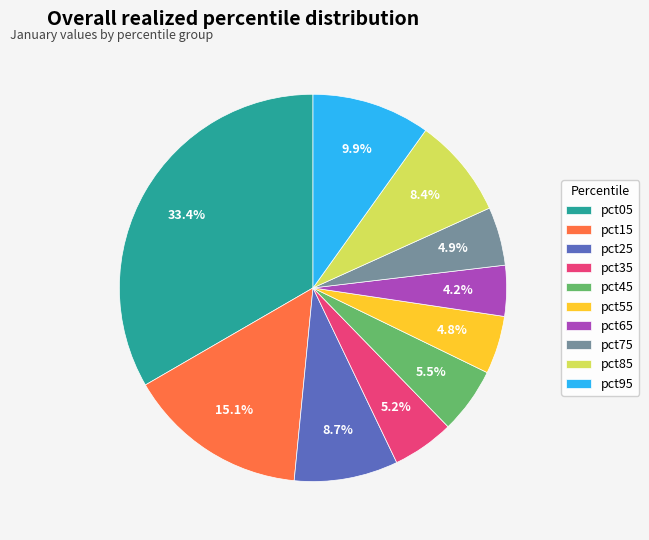

Is pct85 the majority of the pie?

No